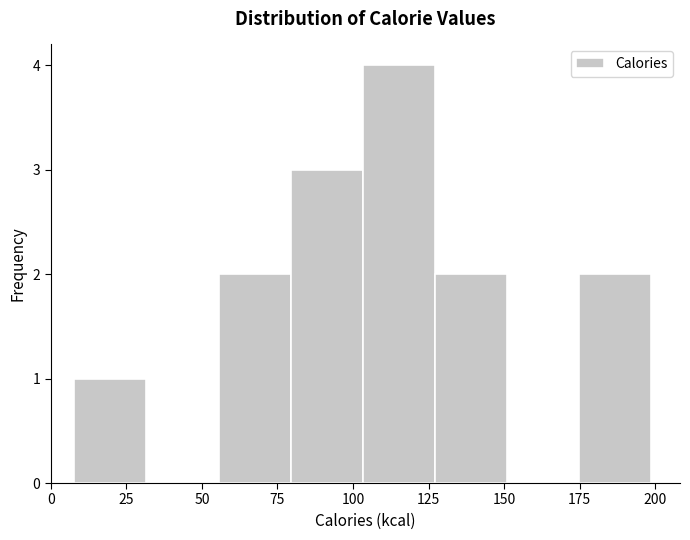

What is the height of the bar covering 175 to 200 on the x-axis? Neither the bar edges nor the heights are printed on the chart, so give them approximately, as read against the axes.

2